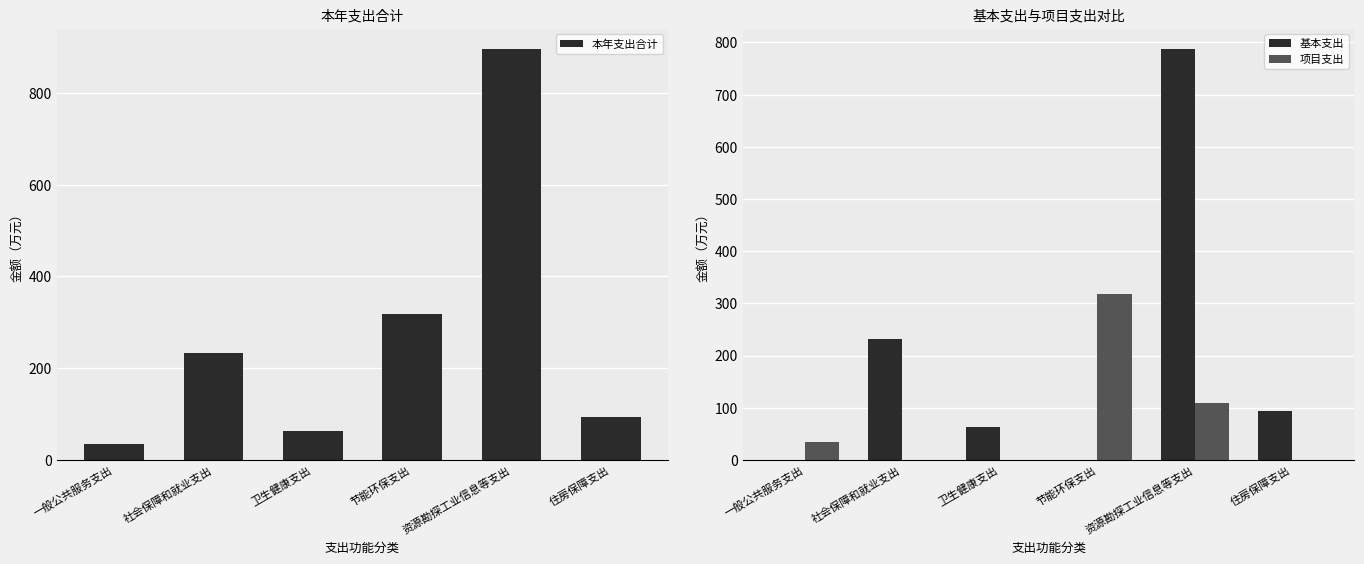

What is the total value across all series at 卫生健康支出?

124.9